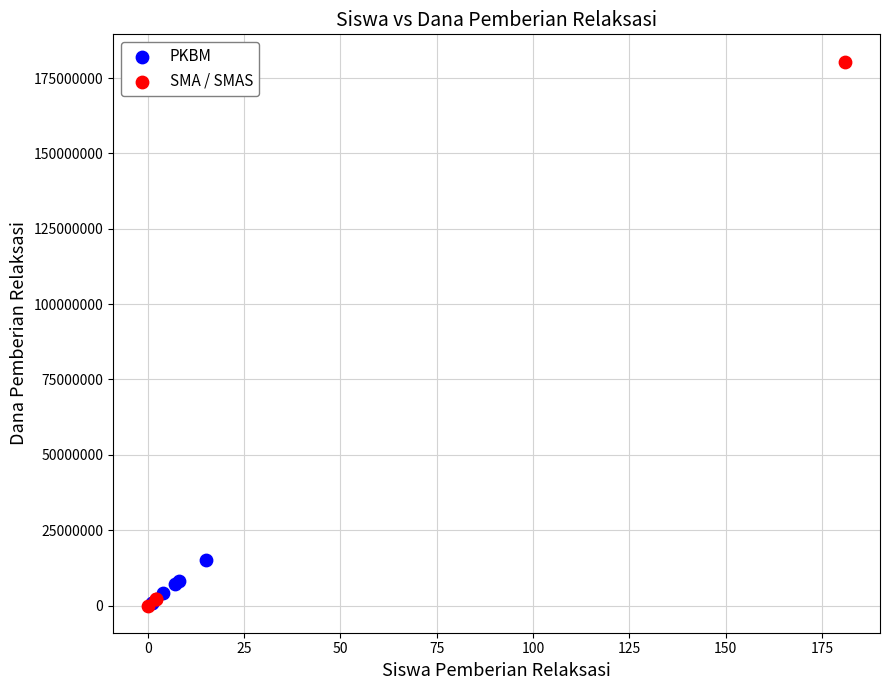

What are all the series names shown in the legend?

PKBM, SMA / SMAS